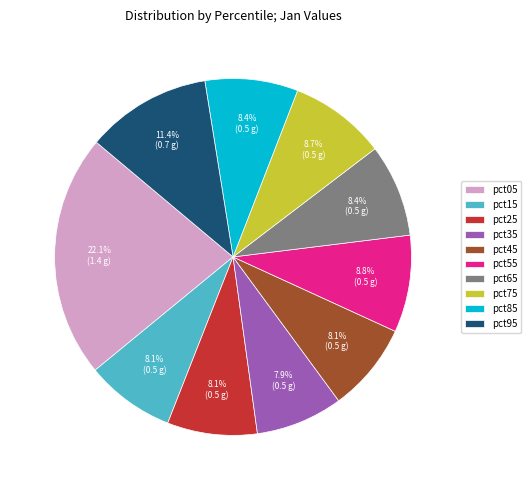

Which category has the biggest portion of the pie?

pct05